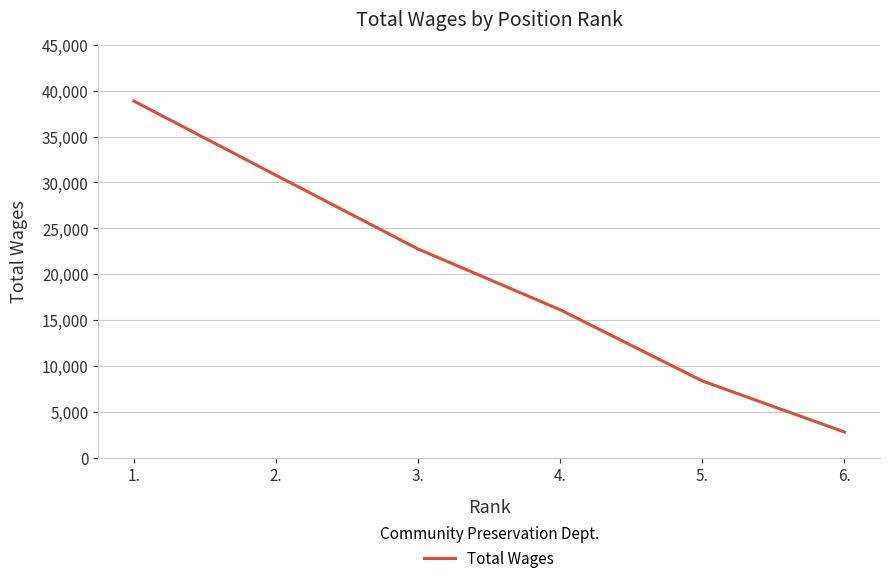

Where does the data first go above 22750?

1.